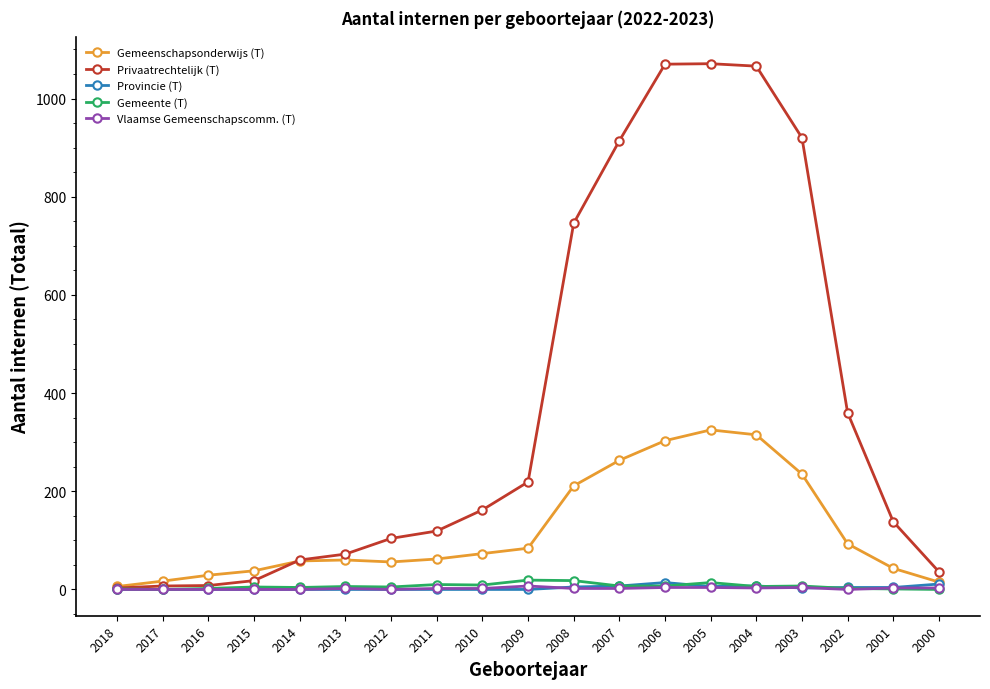

Which series has the largest total across all categories?

Privaatrechtelijk (T)